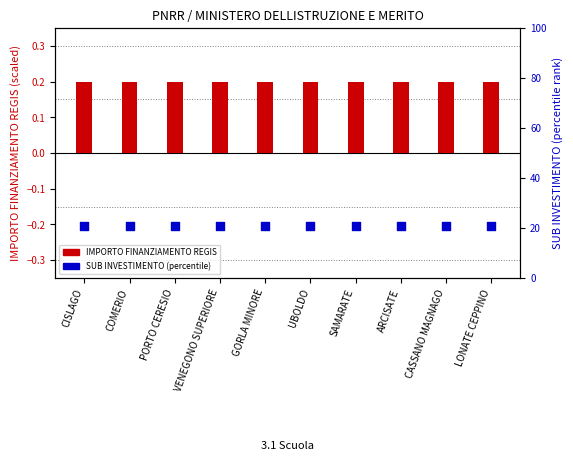

What are all the series names shown in the legend?

IMPORTO FINANZIAMENTO REGIS, SUB INVESTIMENTO (percentile)